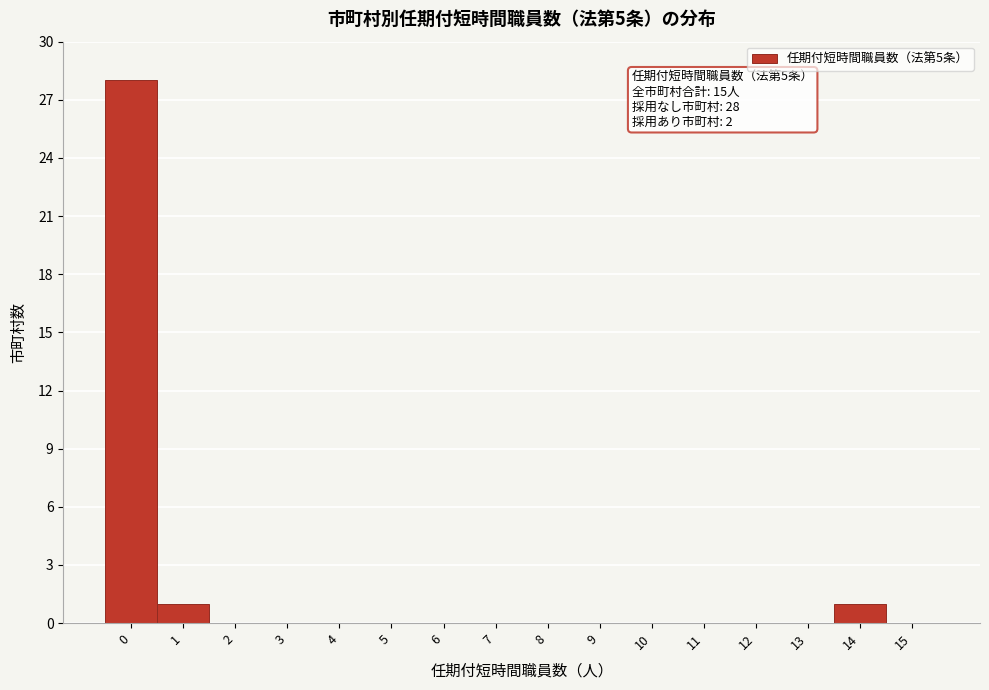

Which range on the x-axis has the tallest bar?

-0.5 to 0.5